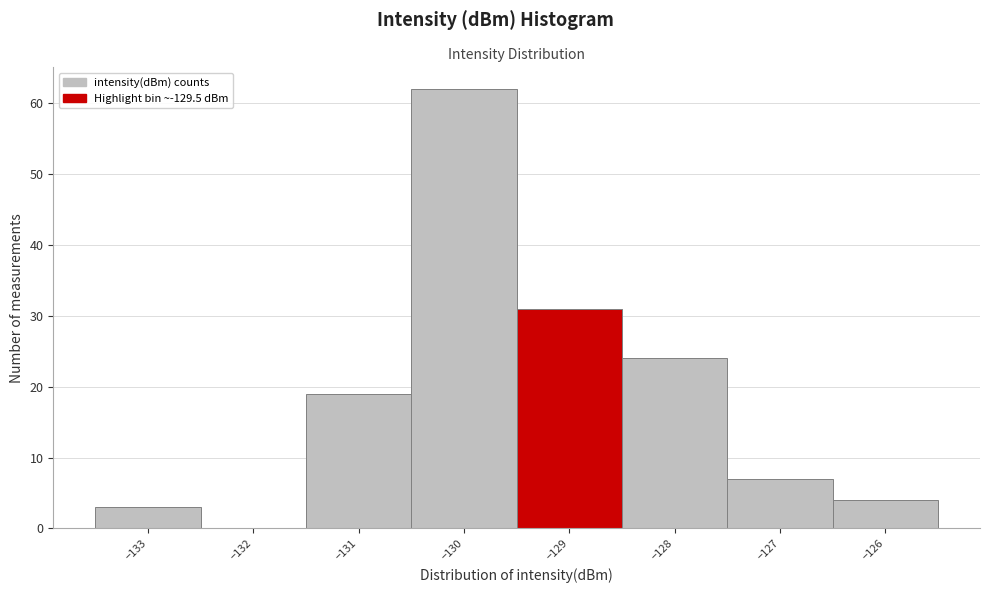

Reading left to right, transcribe this chart: for each bar, give the range it covers on the x-axis and its height. The values are not printed on the chart, so give them approximately, as read against the axis.

-133.5 to -132.5: 3
-132.5 to -131.5: 0
-131.5 to -130.5: 19
-130.5 to -129.5: 62
-129.5 to -128.5: 31
-128.5 to -127.5: 24
-127.5 to -126.5: 7
-126.5 to -125.5: 4